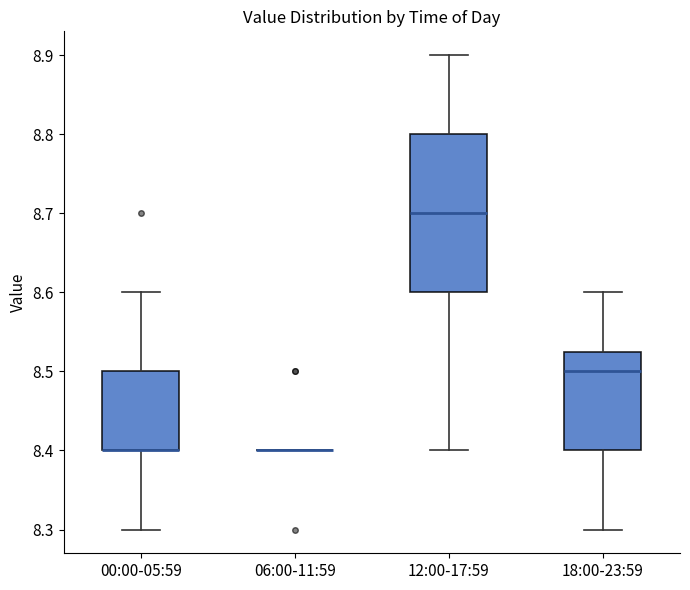

Reading left to right, transcribe this box plot: for each box, give where its median line is, the range the box spans, and where its two whiskers end, as read against the y-axis. The values are not printed on the chart, so give them approximately, as read against the axis.

00:00-05:59: median 8.40 (drawn on the box's lower edge), box 8.40 to 8.50, whiskers 8.30 to 8.60
06:00-11:59: box collapsed to a line at 8.40, whiskers 8.40 to 8.40
12:00-17:59: median 8.70, box 8.60 to 8.80, whiskers 8.40 to 8.90
18:00-23:59: median 8.50, box 8.40 to 8.53, whiskers 8.30 to 8.60